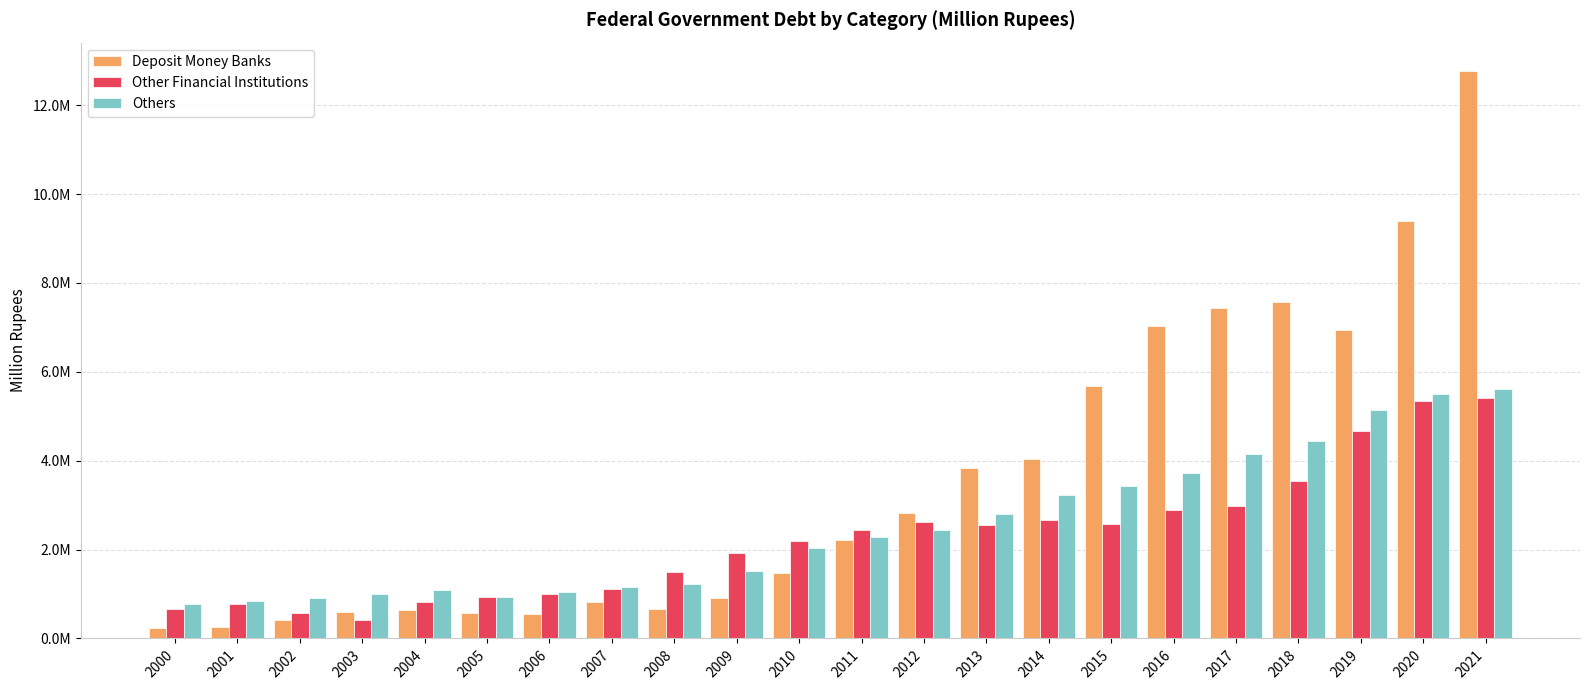

Does the chart contain any negative values?

No